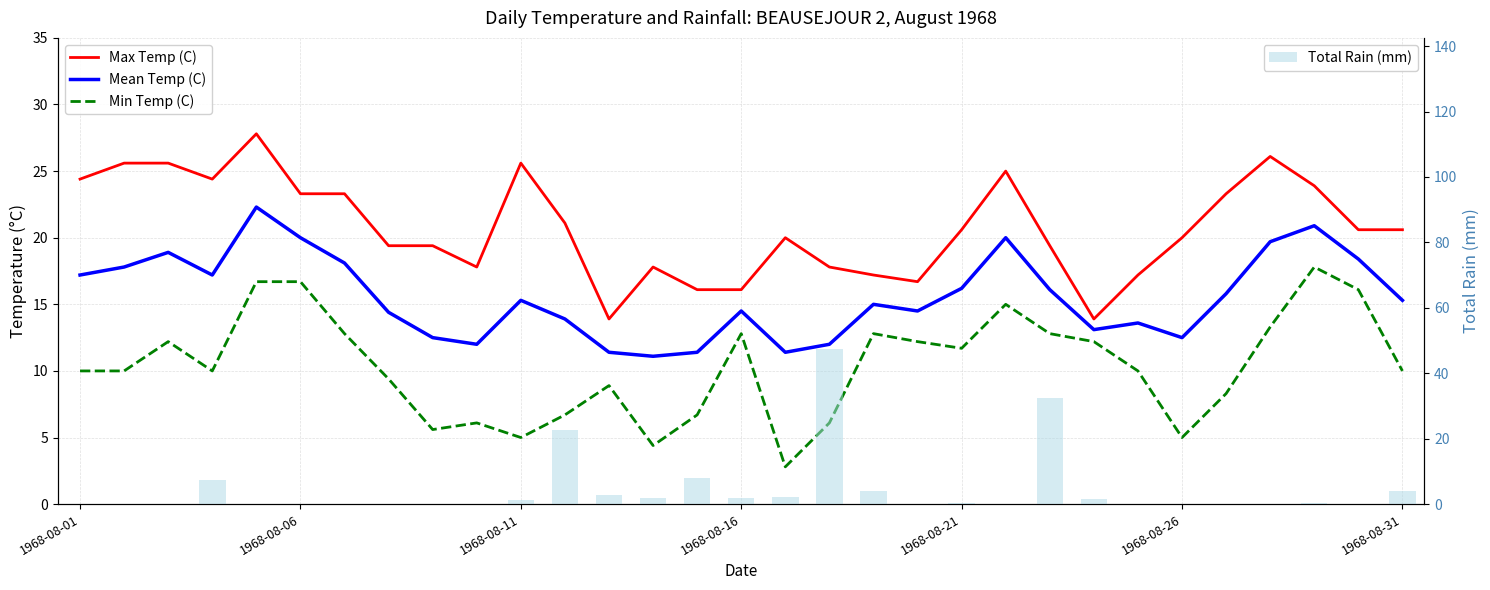

Which has a higher value, 14 or 26?

26